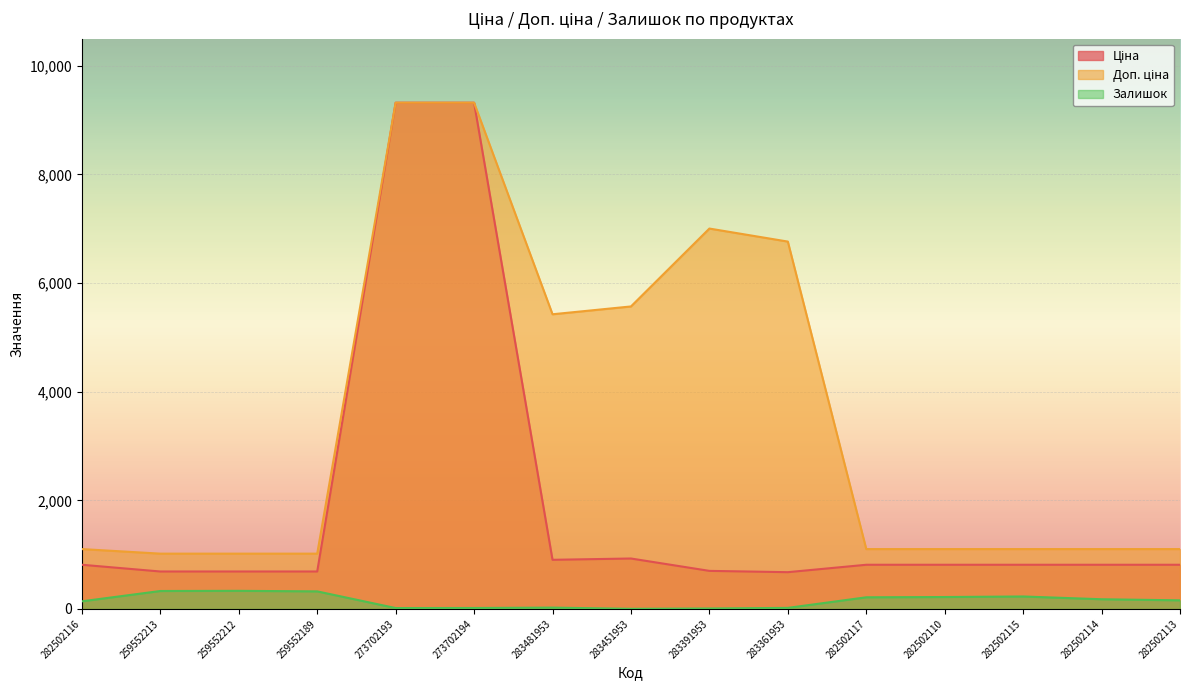

List the series in order of their overall mean, highest first.

Доп. ціна, Ціна, Залишок